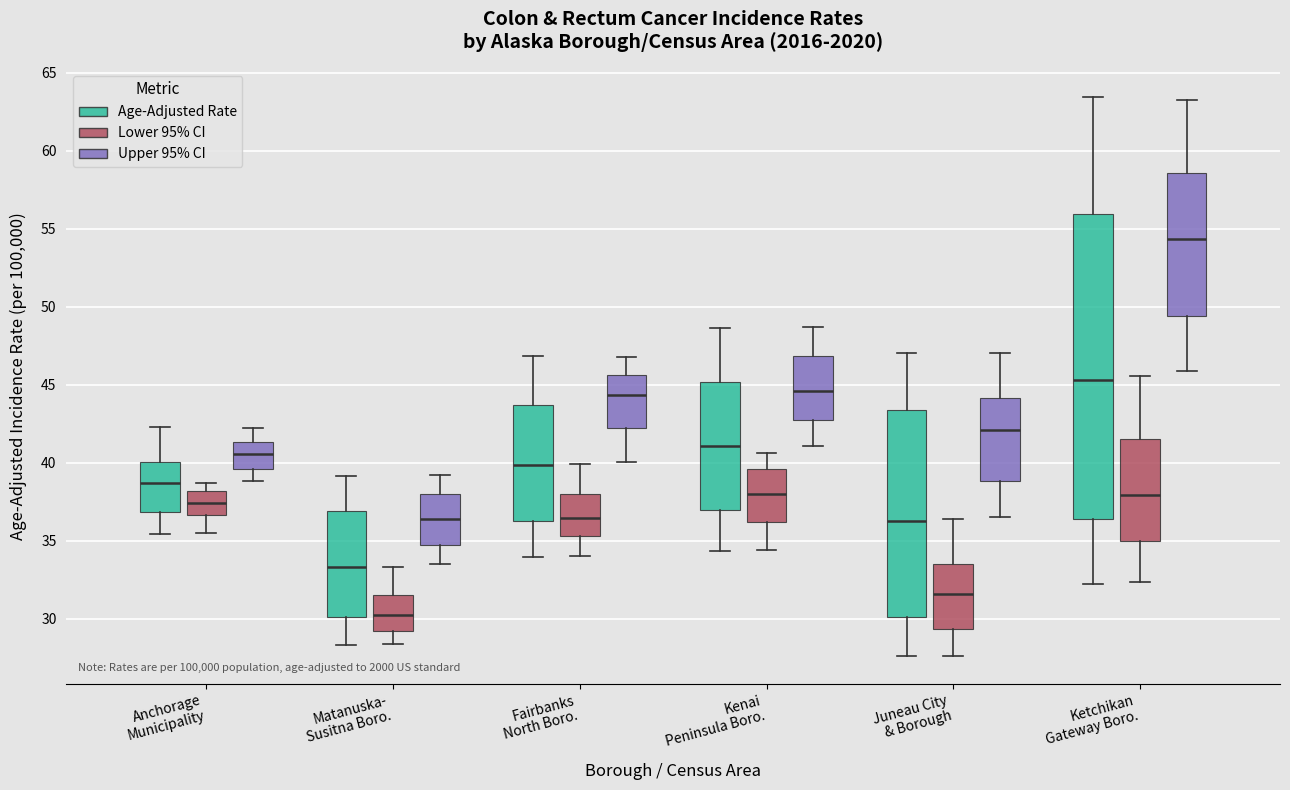

Reading left to right, transcribe this box plot: for each box, give where its median line is, the range the box spans, and where its two whiskers end, as read against the y-axis. The values are not printed on the chart, so give them approximately, as read against the axis.

Anchorage Municipality (Age-Adjusted Rate): median 38.5, box 37.0 to 40.0, whiskers 35.5 to 42.5
Anchorage Municipality (Lower 95% CI): median 37.5, box 36.5 to 38.0, whiskers 35.5 to 38.5
Anchorage Municipality (Upper 95% CI): median 40.5, box 39.5 to 41.5, whiskers 39.0 to 42.5
Matanuska- Susitna Boro. (Age-Adjusted Rate): median 33.5, box 30.0 to 37.0, whiskers 28.5 to 39.0
Matanuska- Susitna Boro. (Lower 95% CI): median 30.5, box 29.0 to 31.5, whiskers 28.5 to 33.5
Matanuska- Susitna Boro. (Upper 95% CI): median 36.5, box 34.5 to 38.0, whiskers 33.5 to 39.0
Fairbanks North Boro. (Age-Adjusted Rate): median 40.0, box 36.0 to 43.5, whiskers 34.0 to 47.0
Fairbanks North Boro. (Lower 95% CI): median 36.5, box 35.5 to 38.0, whiskers 34.0 to 40.0
Fairbanks North Boro. (Upper 95% CI): median 44.5, box 42.5 to 45.5, whiskers 40.0 to 47.0
Kenai Peninsula Boro. (Age-Adjusted Rate): median 41.0, box 37.0 to 45.0, whiskers 34.5 to 48.5
Kenai Peninsula Boro. (Lower 95% CI): median 38.0, box 36.0 to 39.5, whiskers 34.5 to 40.5
Kenai Peninsula Boro. (Upper 95% CI): median 44.5, box 43.0 to 47.0, whiskers 41.0 to 48.5
Juneau City & Borough (Age-Adjusted Rate): median 36.5, box 30.0 to 43.5, whiskers 27.5 to 47.0
Juneau City & Borough (Lower 95% CI): median 31.5, box 29.5 to 33.5, whiskers 27.5 to 36.5
Juneau City & Borough (Upper 95% CI): median 42.0, box 39.0 to 44.0, whiskers 36.5 to 47.0
Ketchikan Gateway Boro. (Age-Adjusted Rate): median 45.5, box 36.5 to 56.0, whiskers 32.0 to 63.5
Ketchikan Gateway Boro. (Lower 95% CI): median 38.0, box 35.0 to 41.5, whiskers 32.5 to 45.5
Ketchikan Gateway Boro. (Upper 95% CI): median 54.5, box 49.5 to 58.5, whiskers 46.0 to 63.5